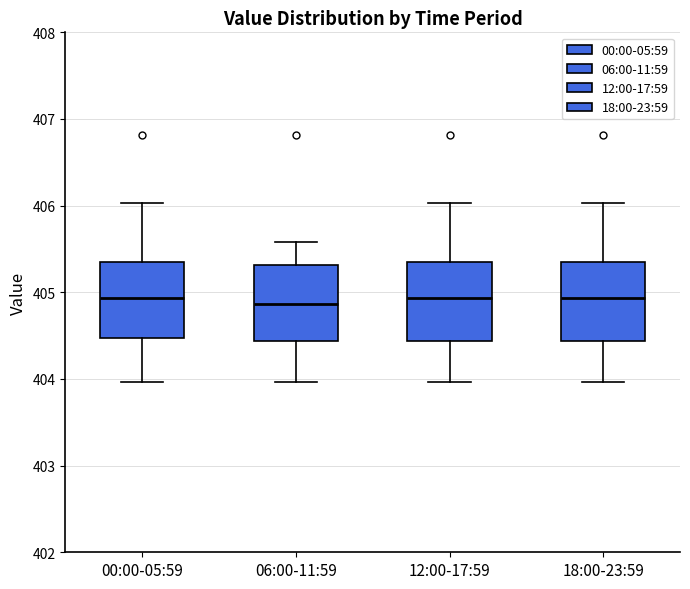

Reading left to right, read every box against the y-axis: the position of its median line, the range the box covers, and the ends of its whiskers. The values are not printed on the chart, so give them approximately, as read against the axis.

00:00-05:59: median 404.9, box 404.5 to 405.4, whiskers 404.0 to 406.0
06:00-11:59: median 404.9, box 404.4 to 405.3, whiskers 404.0 to 405.6
12:00-17:59: median 404.9, box 404.4 to 405.4, whiskers 404.0 to 406.0
18:00-23:59: median 404.9, box 404.4 to 405.4, whiskers 404.0 to 406.0